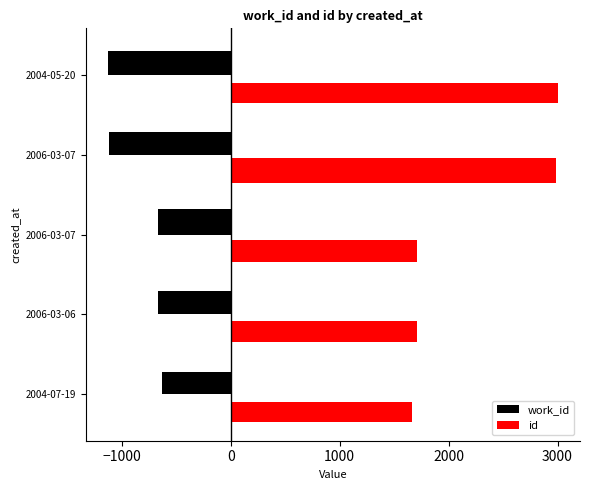

What are all the series names shown in the legend?

work_id, id